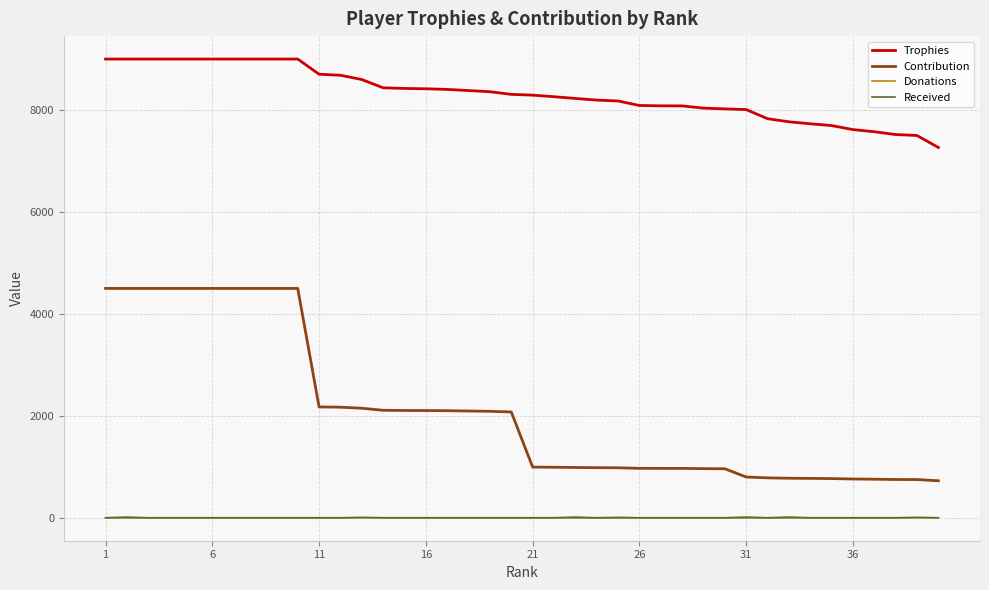

Which series has the largest total across all categories?

Trophies